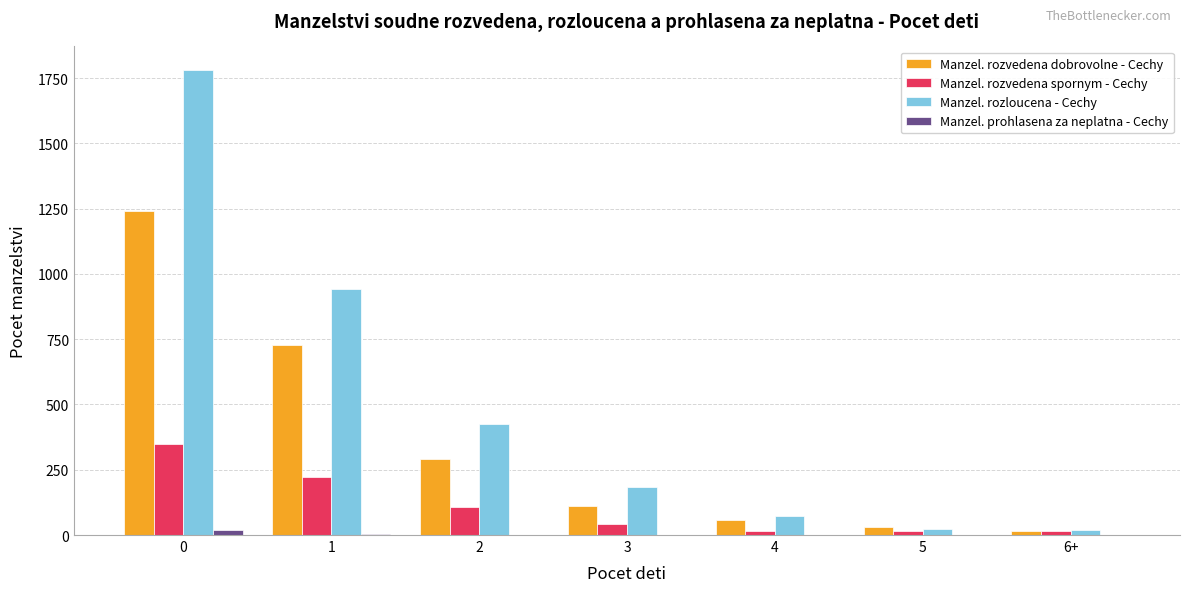

Which series changed the most between 2 and 6+?

Manzel. rozloucena - Cechy